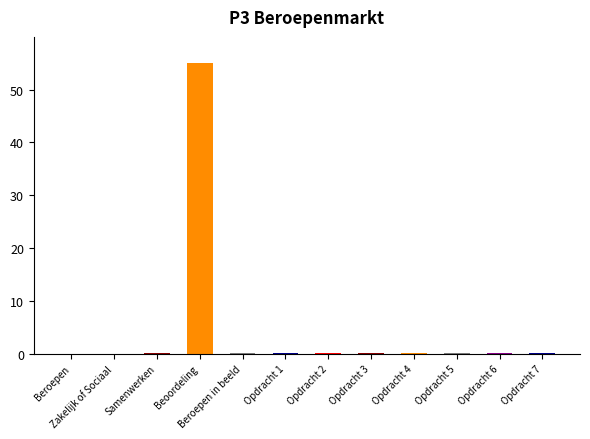

The chart shows a value of 0.0 at Beroepen. True or false?

True